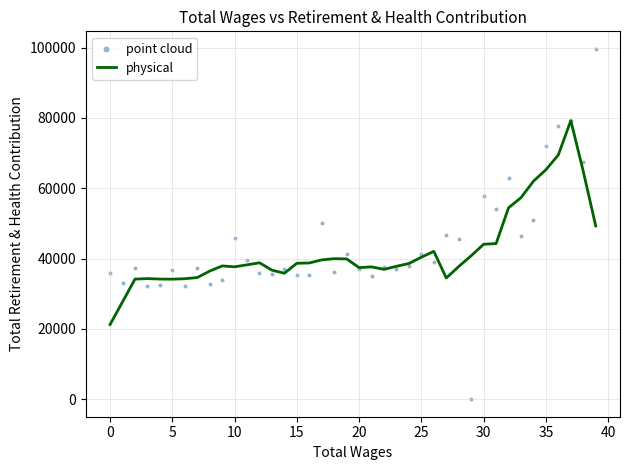

Is the value of physical at 11 greater than the value of point cloud at 45?

No